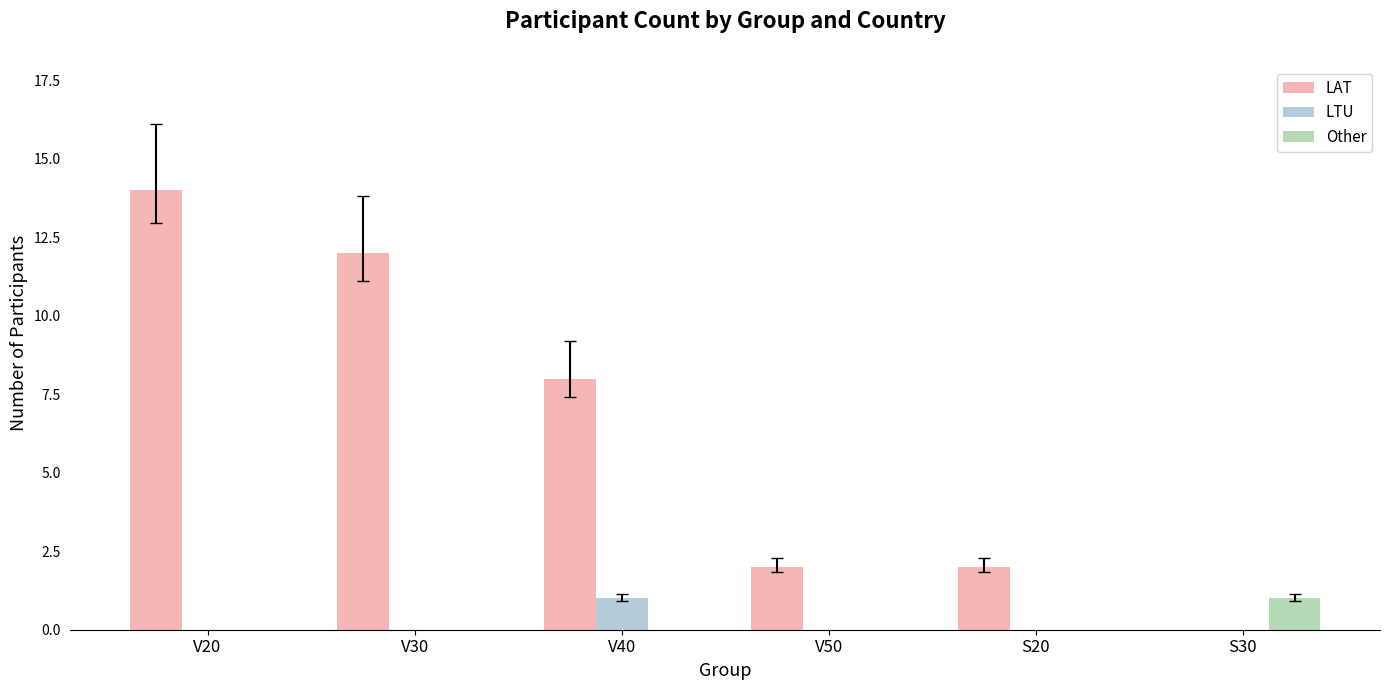

Which label corresponds to the largest value in the chart?

V20